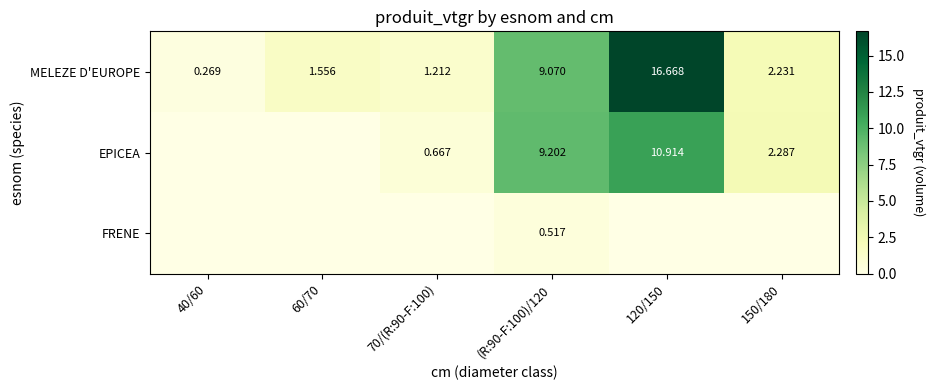

What is the difference between the MELEZE D'EUROPE values at (R:90-F:100)/120 and 60/70?

7.5